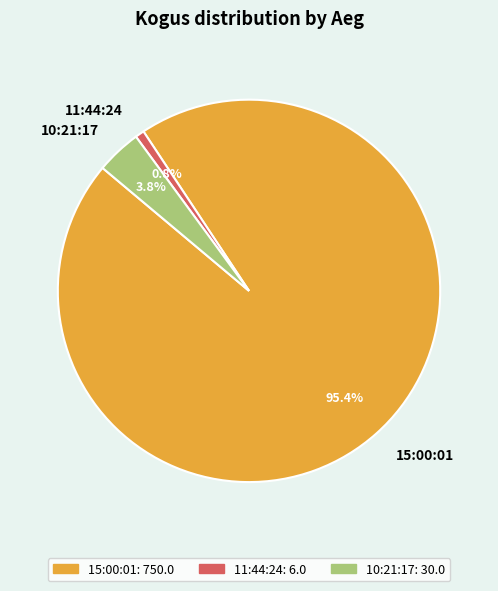

Is it true that 11:44:24 is 15% of the pie?

False